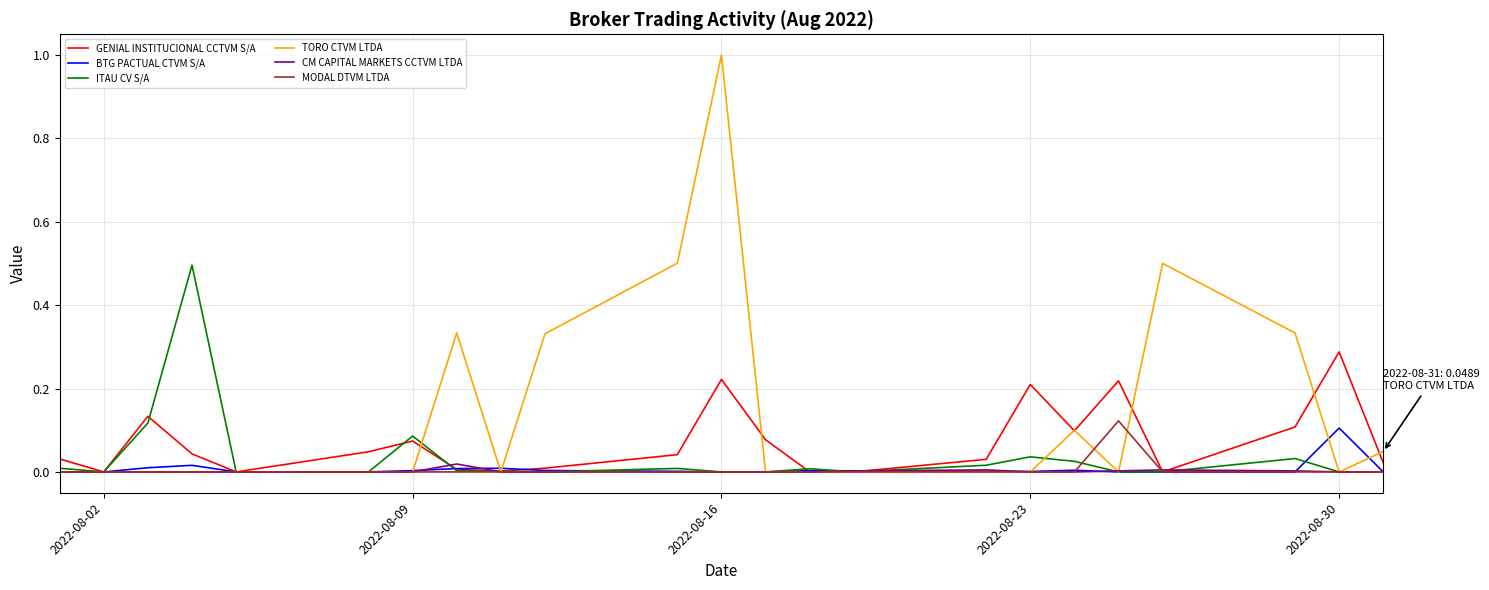

Which series has the largest total across all categories?

TORO CTVM LTDA